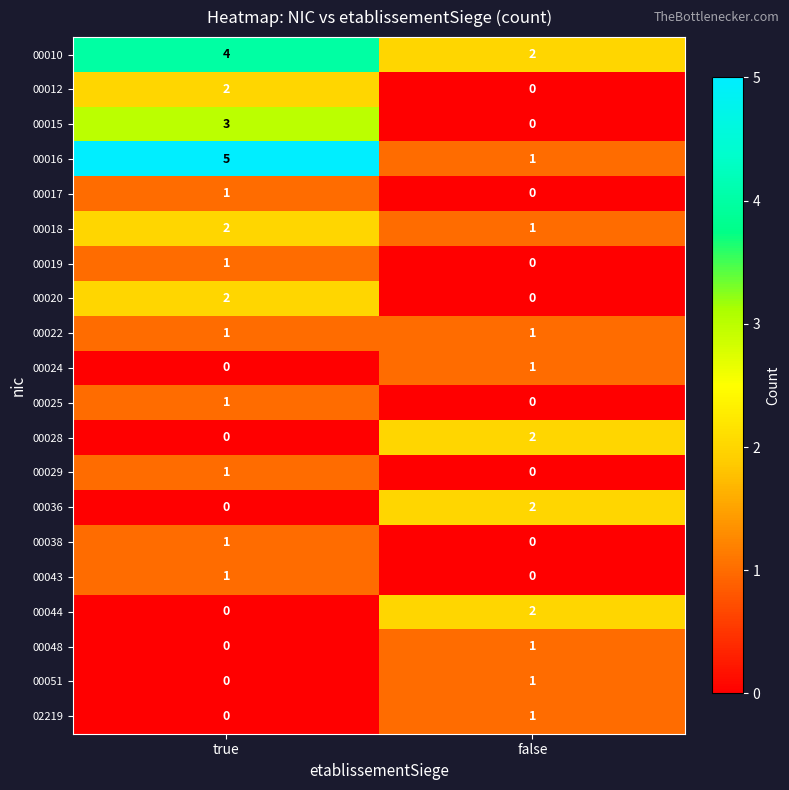

Where is 00025 nearest to the value 0?

false